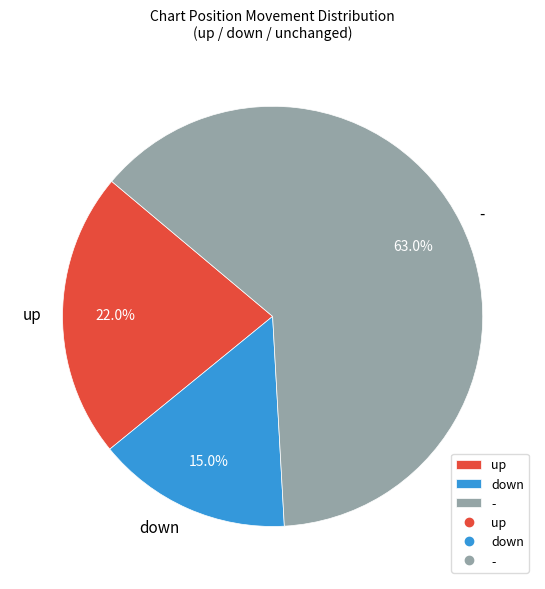

Which has a higher value, - or up?

-